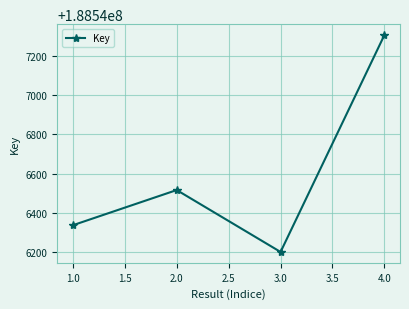

At which label is the value closest to 188546754?

2.0